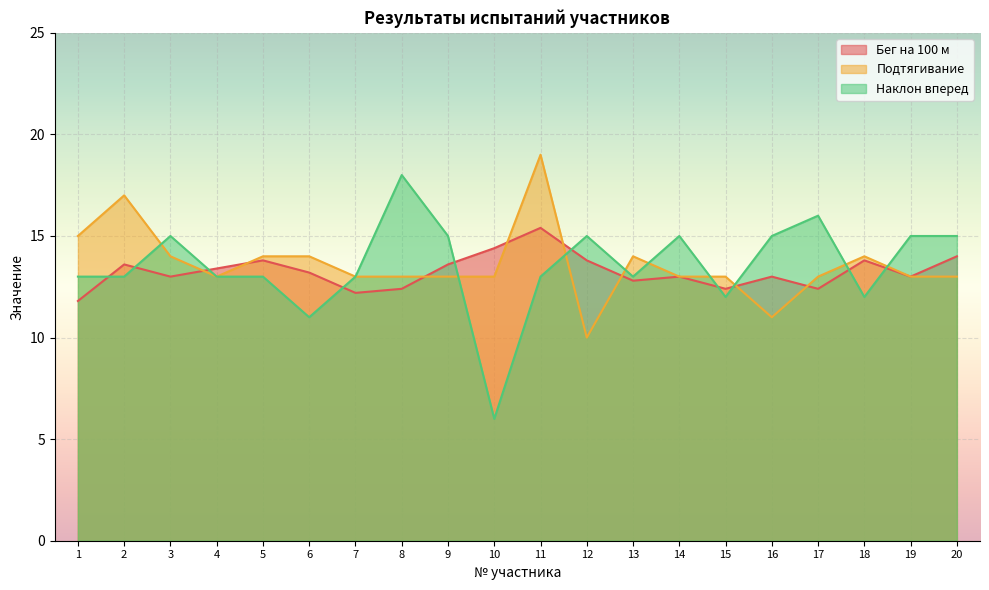

Where does the Подтягивание series first go above 13?

1